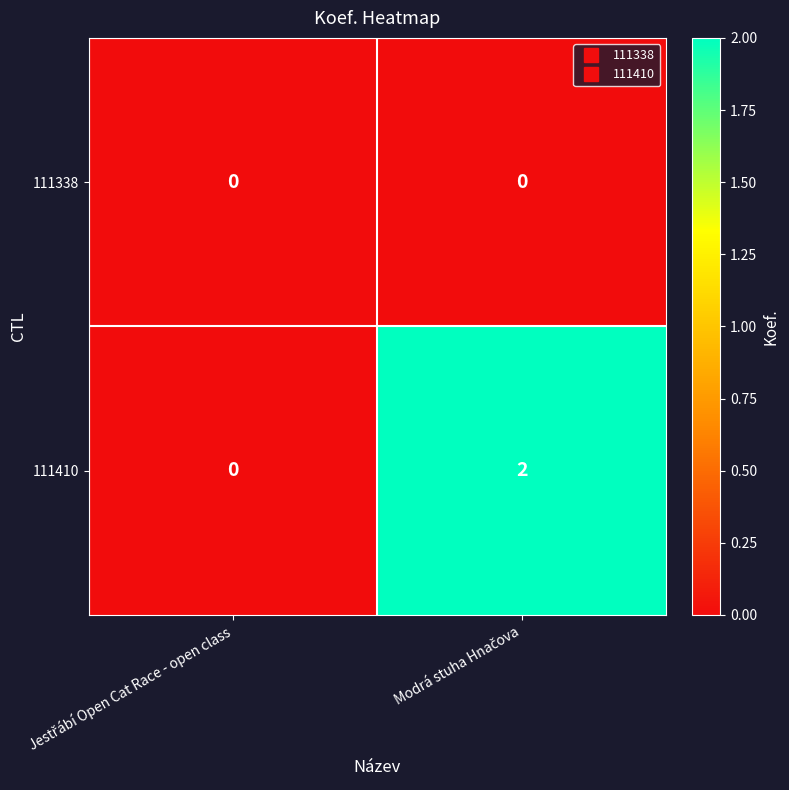

Which series has the largest total across all categories?

111410